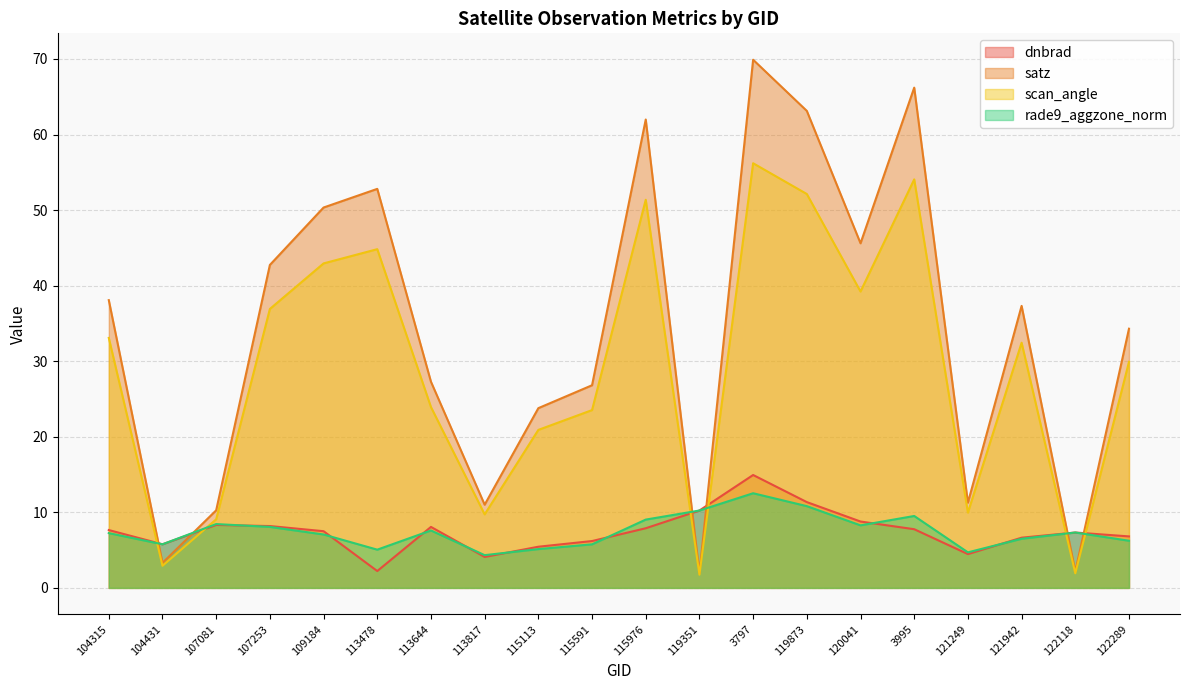

Reading left to right, list all the values displayed in this chart.

dnbrad: 104315=7.7	104431=5.8	107081=8.3	107253=8.2	109184=7.5	113478=2.2	113644=8.1	113817=4.1	115113=5.4	115591=6.2	115976=7.9	119351=10.2	3797=14.9	119873=11.4	120041=8.8	3995=7.8	121249=4.5	121942=6.6	122118=7.3	122289=6.8
satz: 104315=38.1	104431=3.3	107081=10.3	107253=42.7	109184=50.3	113478=52.8	113644=27.3	113817=11.0	115113=23.8	115591=26.8	115976=62.0	119351=2.0	3797=69.9	119873=63.1	120041=45.6	3995=66.2	121249=11.3	121942=37.3	122118=2.2	122289=34.3
scan_angle: 104315=33.1	104431=2.9	107081=9.1	107253=36.9	109184=42.9	113478=44.8	113644=23.9	113817=9.7	115113=20.9	115591=23.5	115976=51.4	119351=1.7	3797=56.2	119873=52.1	120041=39.2	3995=54.1	121249=10.0	121942=32.4	122118=1.9	122289=29.9
rade9_aggzone_norm: 104315=7.2	104431=5.8	107081=8.4	107253=8.1	109184=7.1	113478=5.1	113644=7.6	113817=4.3	115113=5.1	115591=5.8	115976=9.0	119351=10.2	3797=12.5	119873=10.8	120041=8.3	3995=9.5	121249=4.7	121942=6.5	122118=7.3	122289=6.2